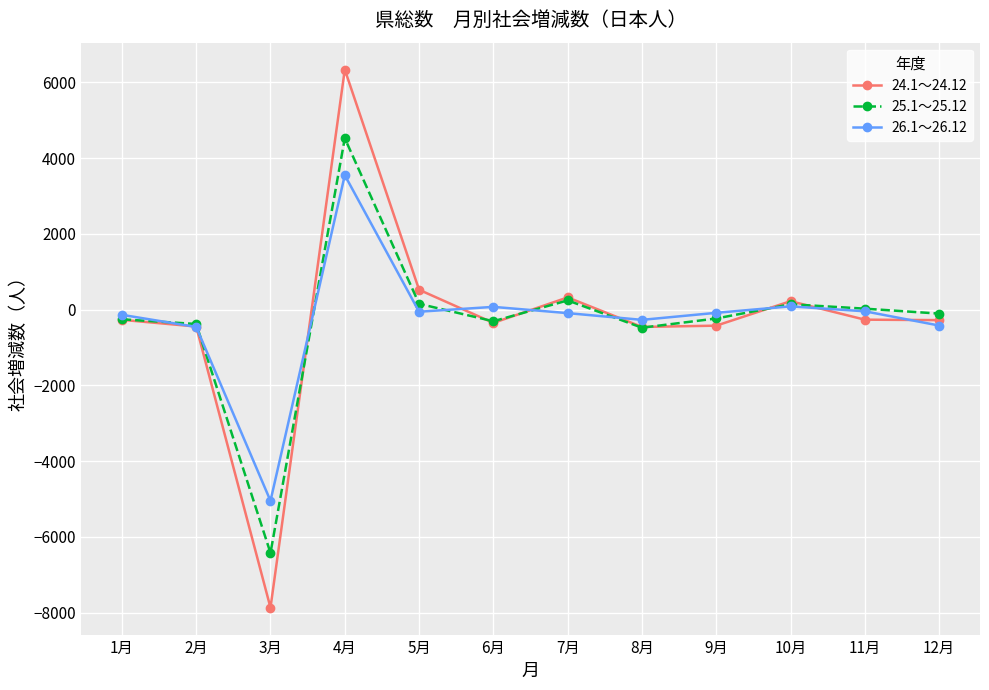

Rank the series by their maximum value, from highest to lowest.

24.1～24.12, 25.1～25.12, 26.1～26.12